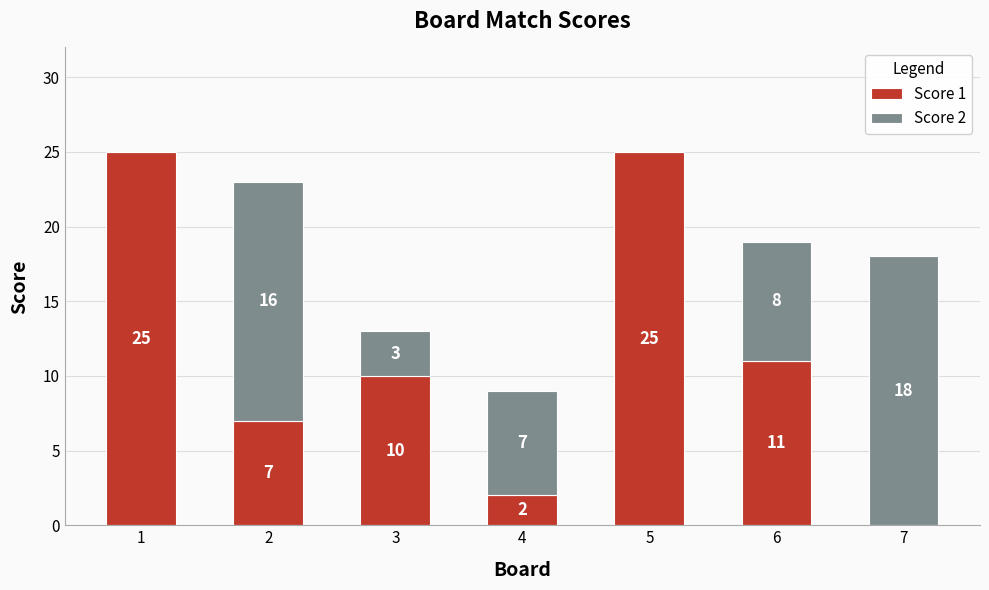

The Score 1 series shows 25 at 5. True or false?

True